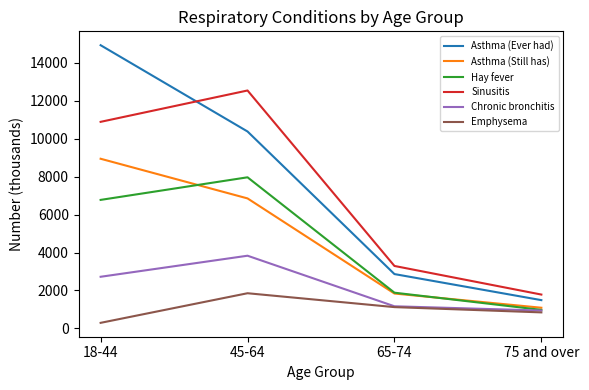

How many lines are shown in the chart?

6